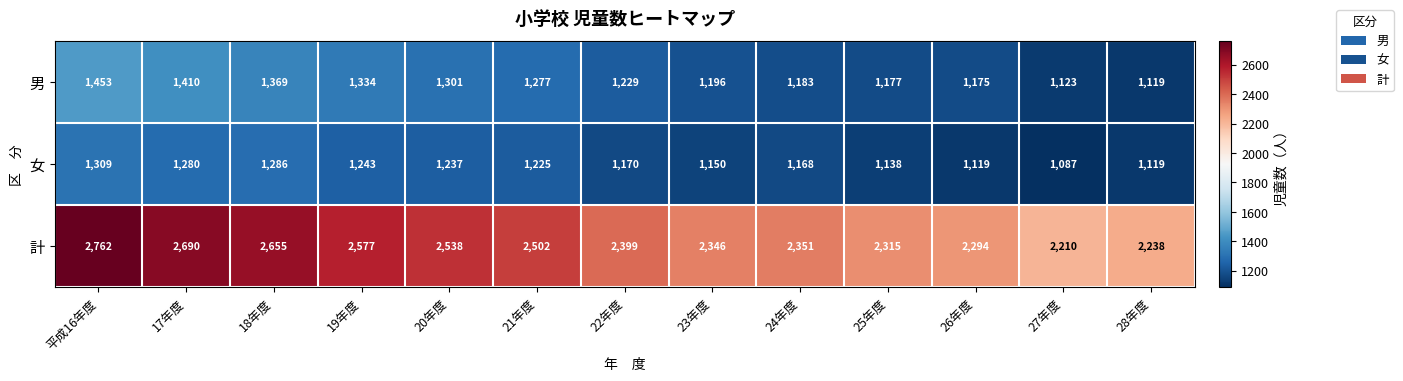

Between 22年度 and 23年度, which series saw the biggest shift?

計